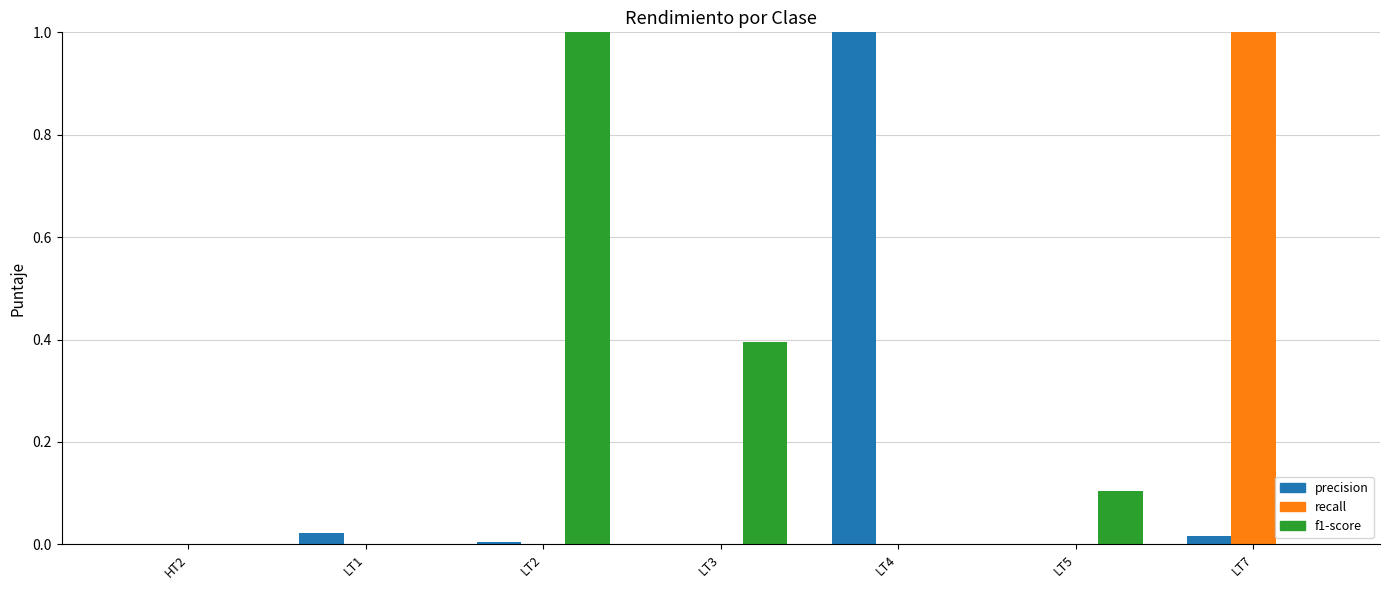

What is the maximum value shown in the chart?

1.0